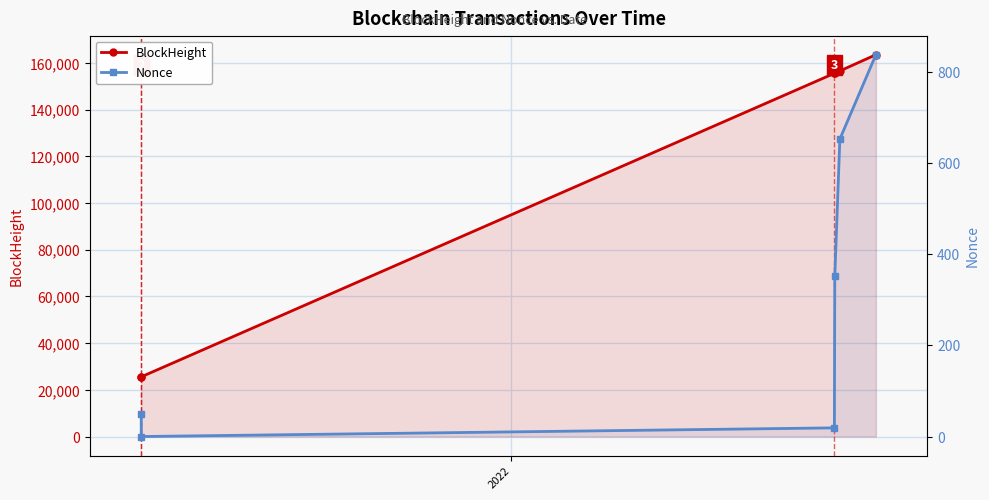

Rank the series by their maximum value, from highest to lowest.

BlockHeight, Nonce